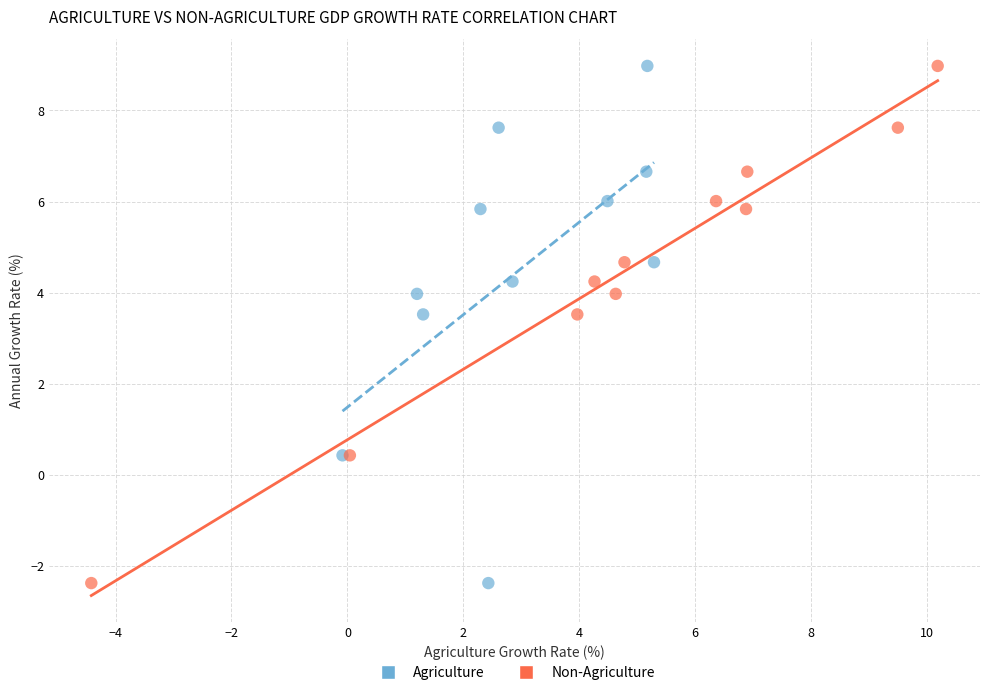

What are all the series names shown in the legend?

Agriculture, Non-Agriculture